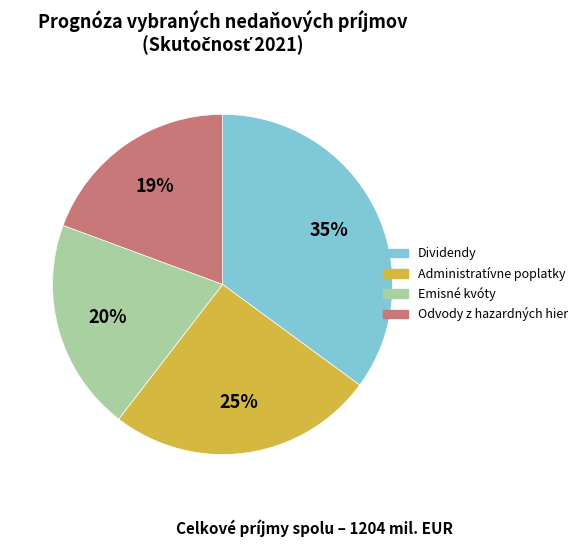

Is there a majority slice in this chart?

No